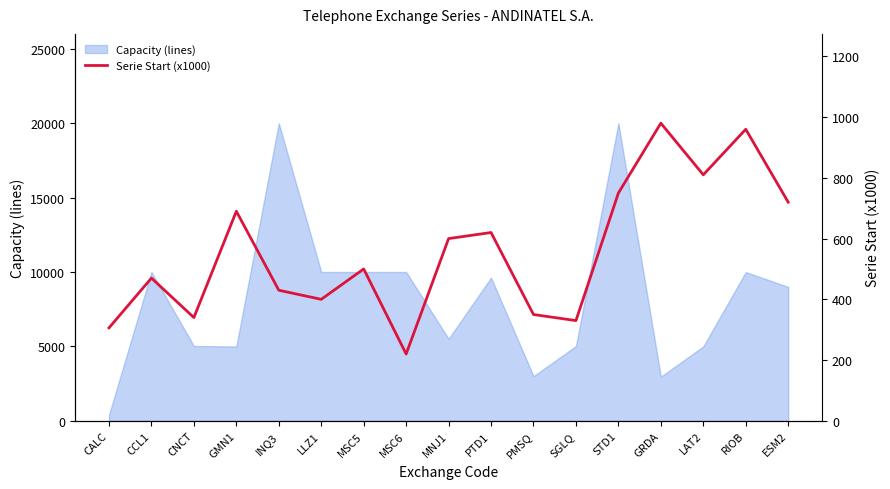

The value of Capacity (lines) at INQ3 is 27501. True or false?

False